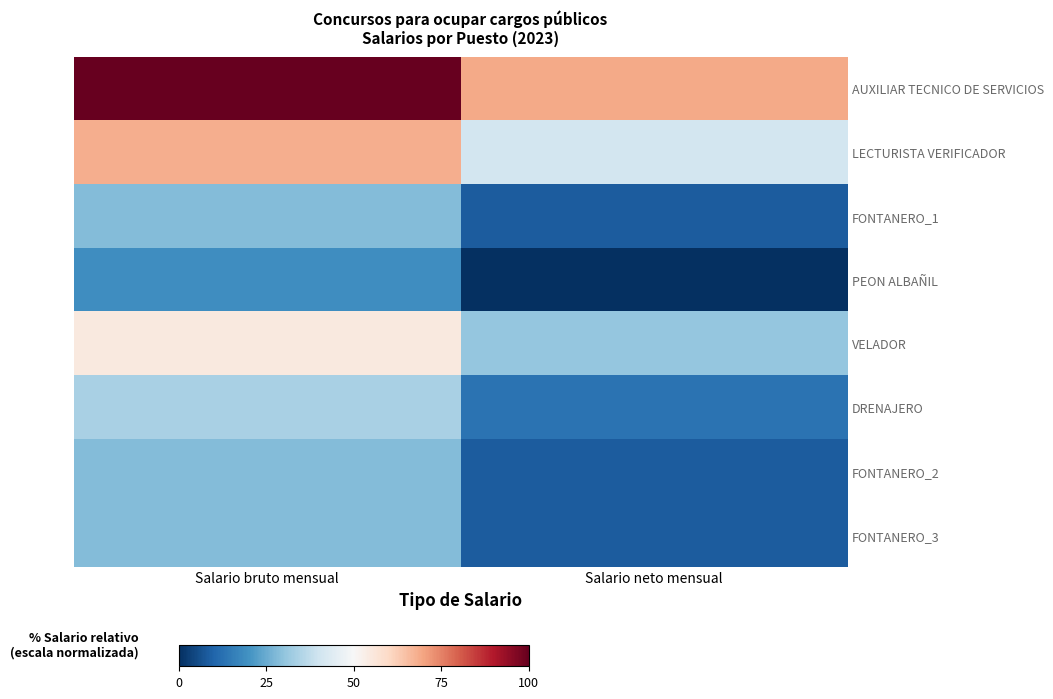

Between Salario bruto mensual and Salario neto mensual, which is larger?

Salario bruto mensual